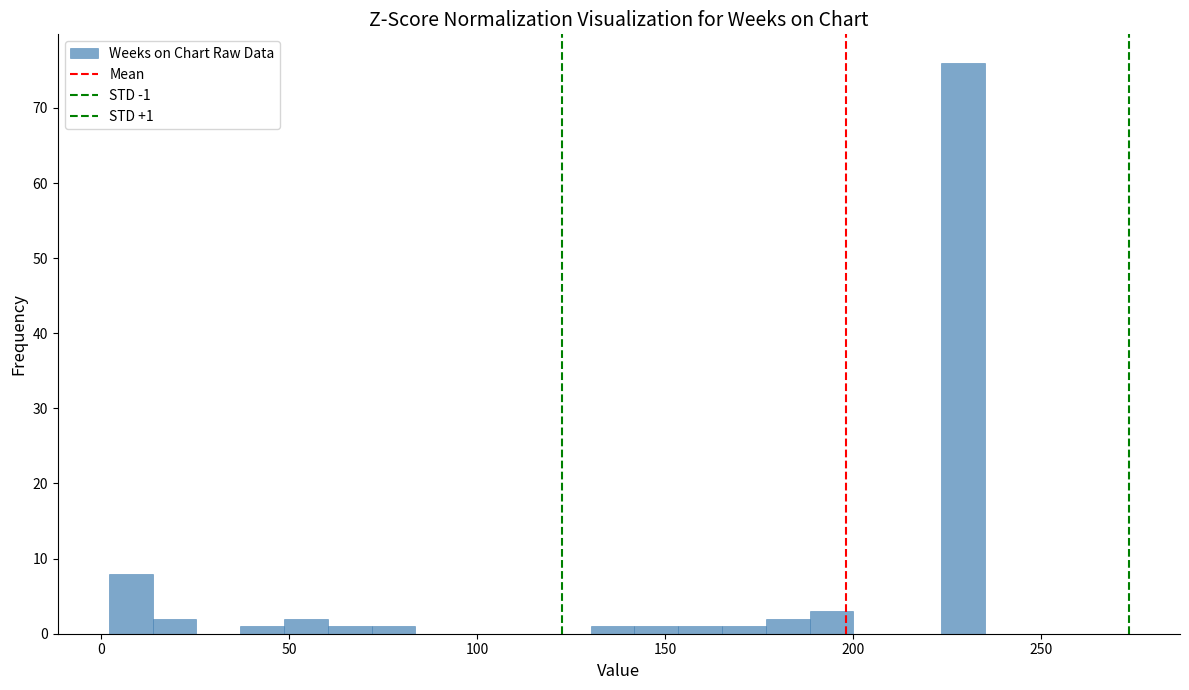

Around what value on the x-axis is the tallest bar? Give the approximate position of its centre, as read against the axis.

230